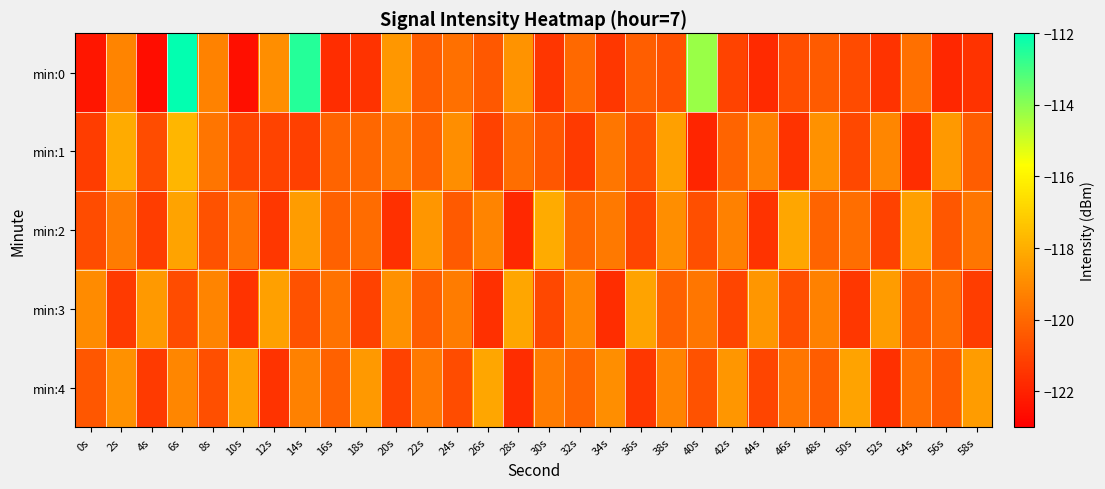

What is the total value across all series at 30s?

-600.3